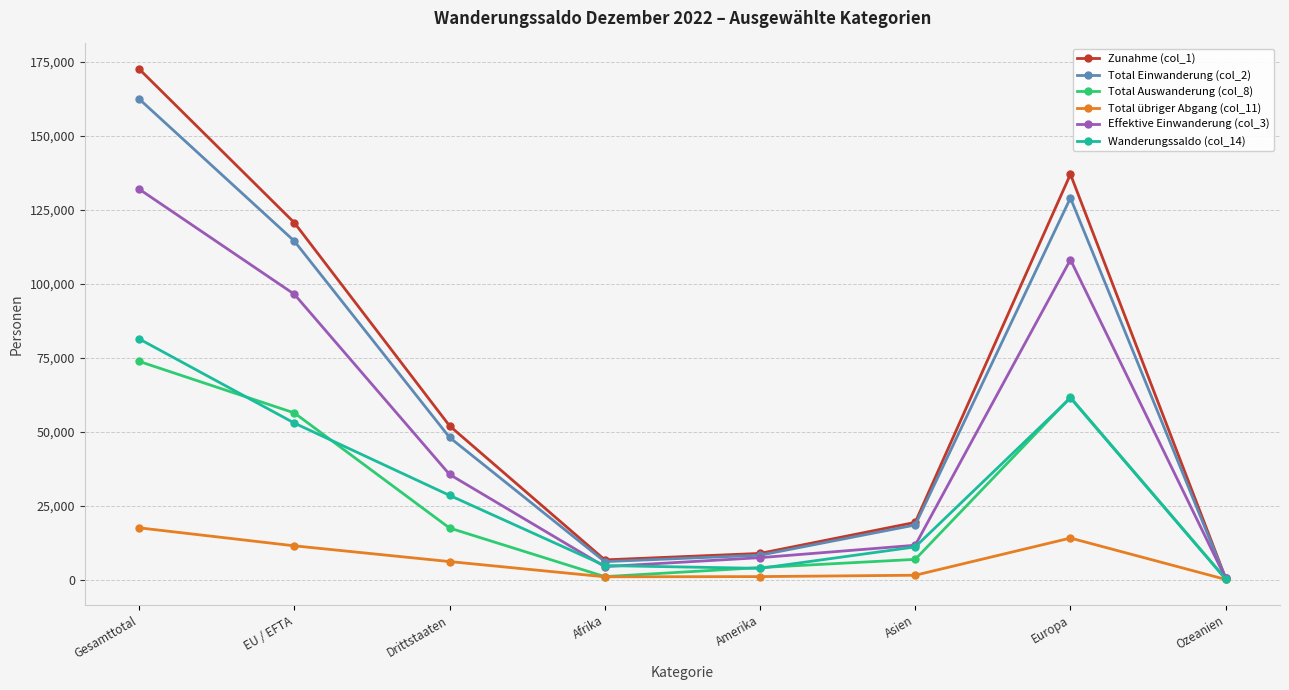

At which category is the sum across all series the highest?

Gesamttotal